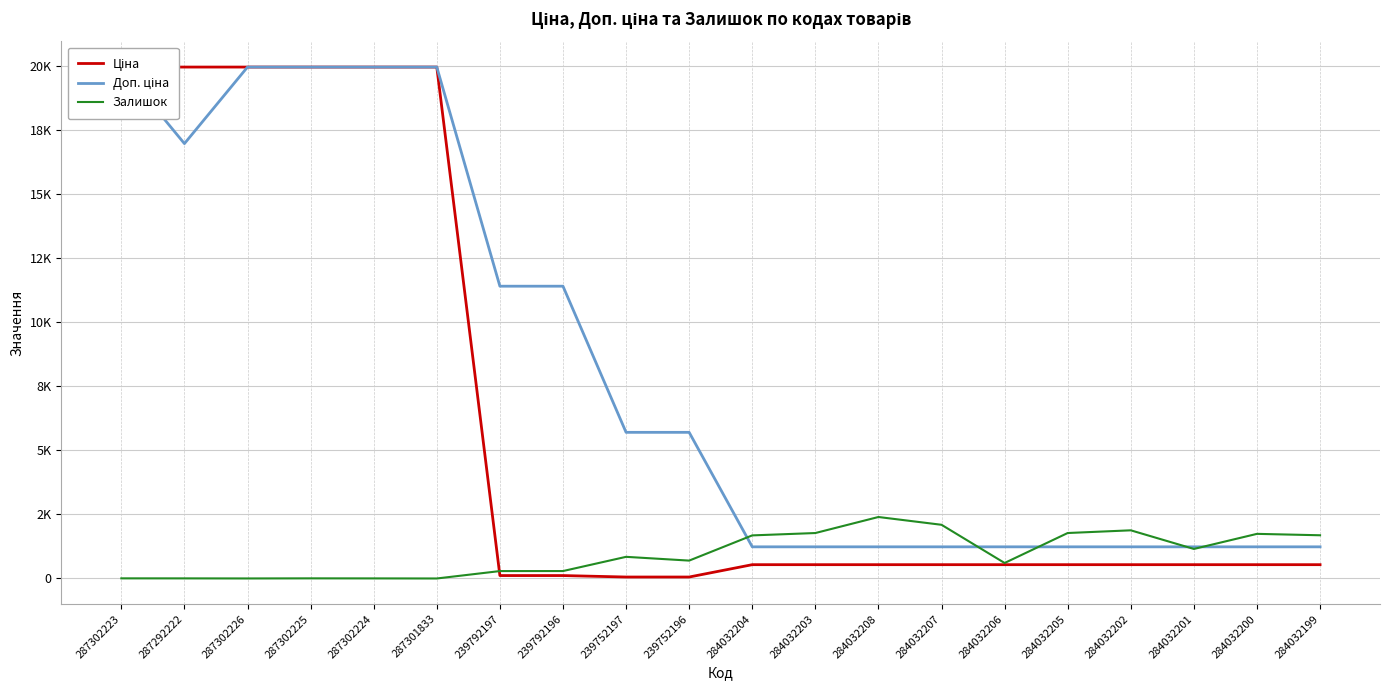

Rank the series by their maximum value, from lowest to highest.

Залишок, Ціна, Доп. ціна